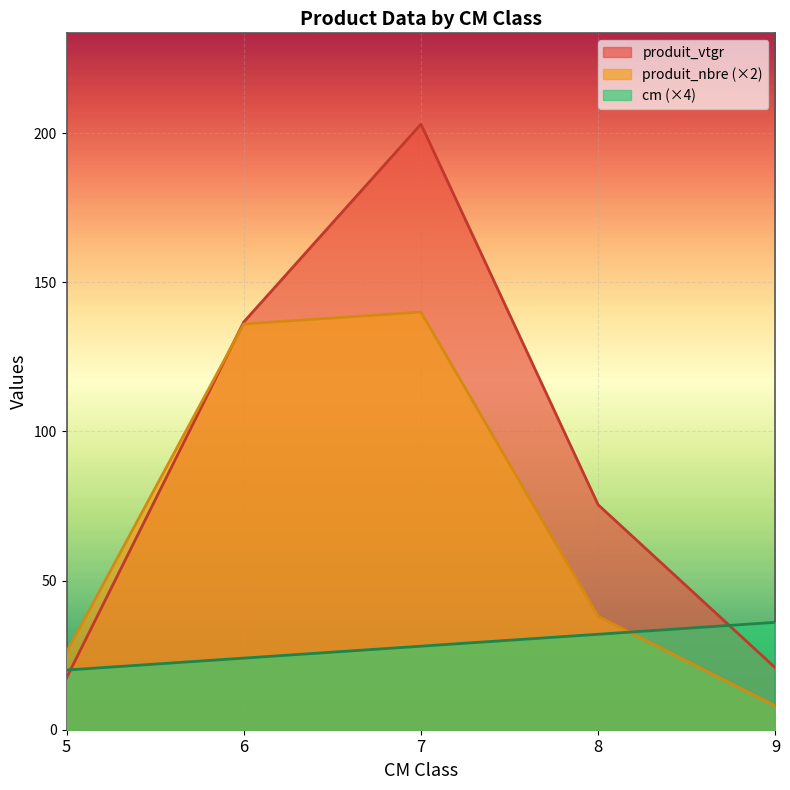

What is the total value across all series at 6?

296.7